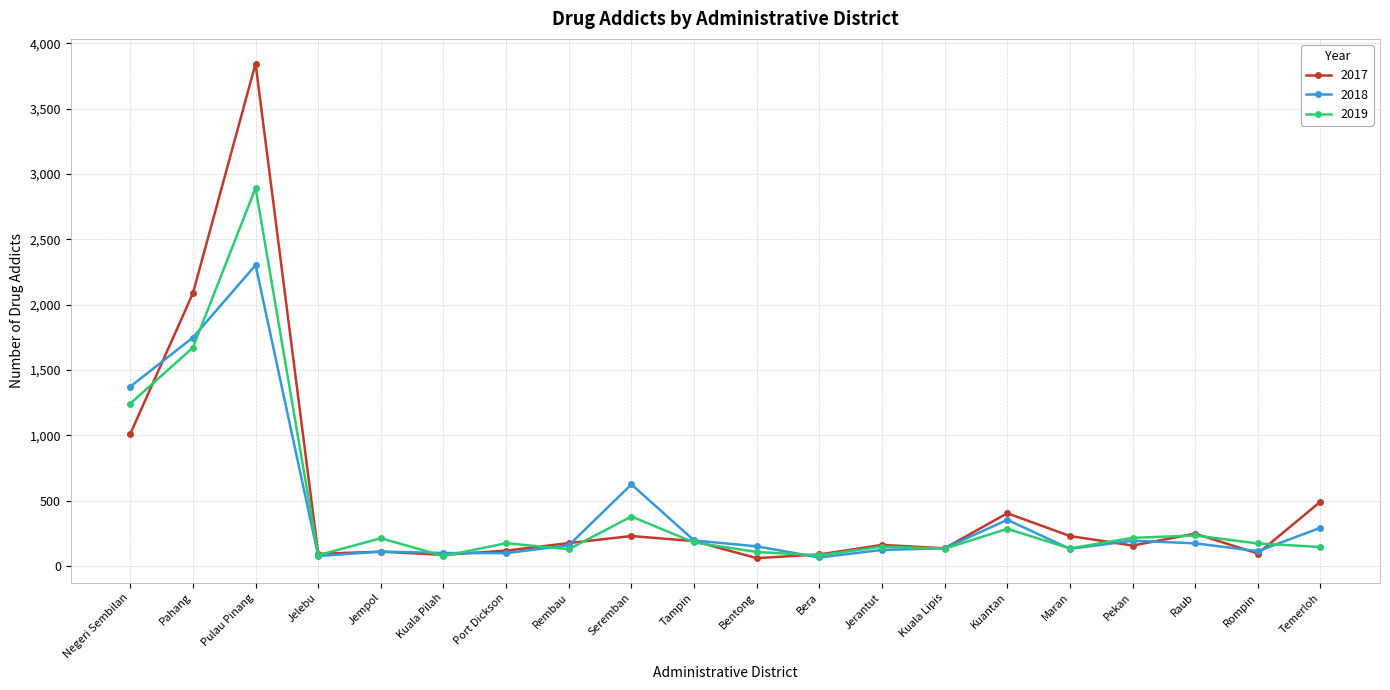

What is the difference between the maximum and minimum values in the 2017 series?

3782